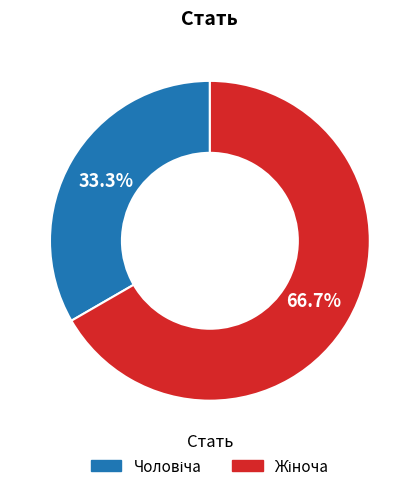

How many slices are in this pie chart?

2